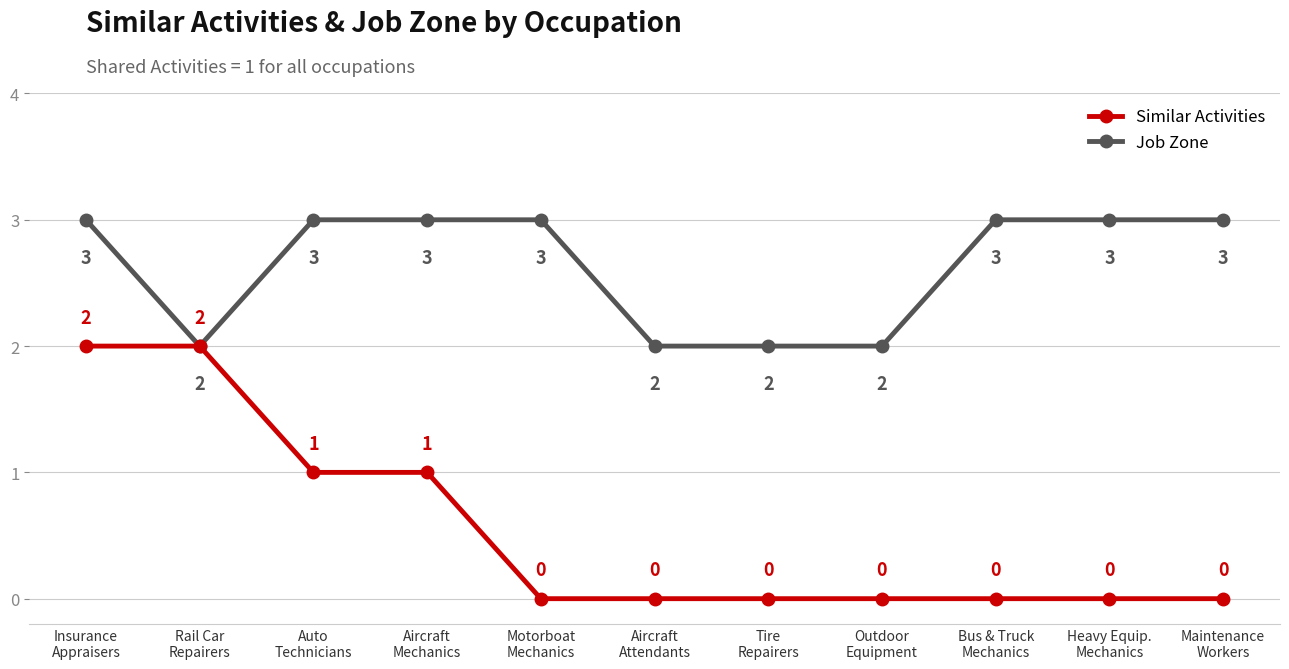

Is the value of Similar Activities at Maintenance
Workers greater than the value of Job Zone at Bus & Truck
Mechanics?

No